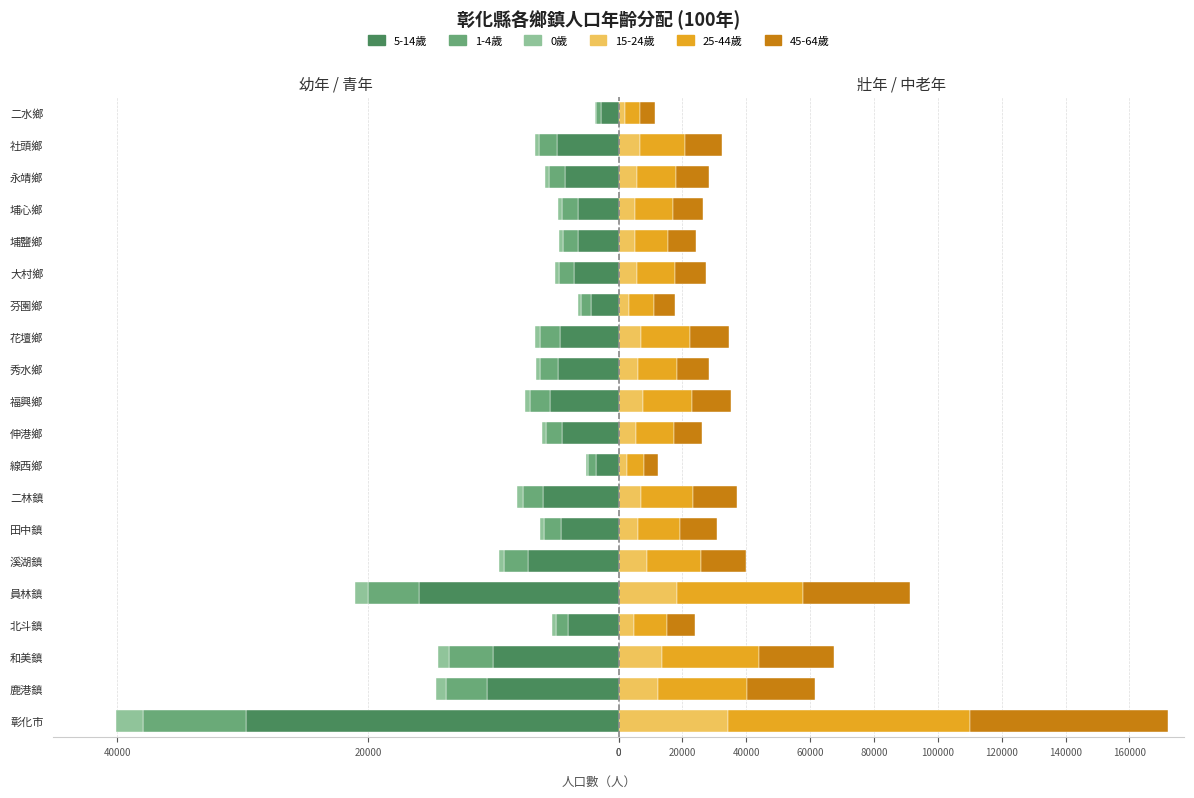

What are all the series names shown in the legend?

5-14歲, 1-4歲, 0歲, 15-24歲, 25-44歲, 45-64歲